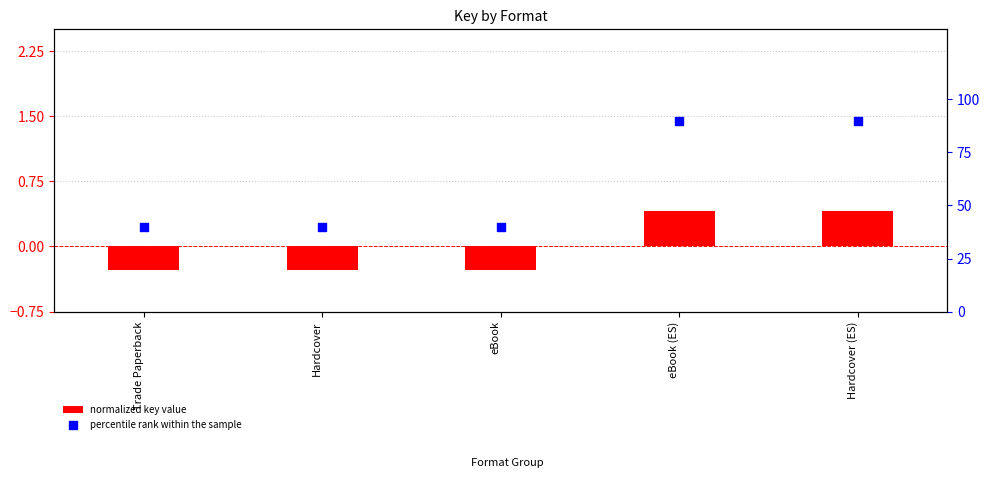

At how many categories does at least one series exceed 81?

2